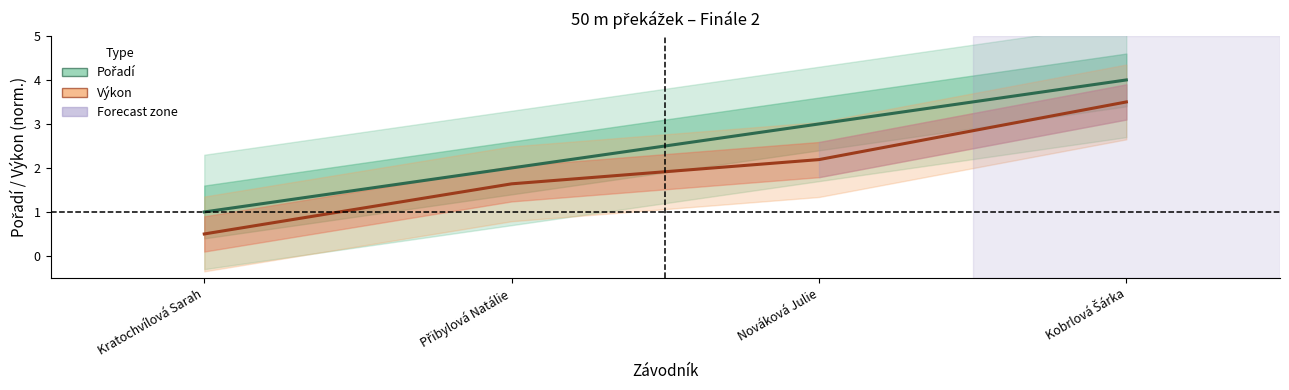

Is it true that Pořadí equals 0.7 at Kratochvílová Sarah?

False